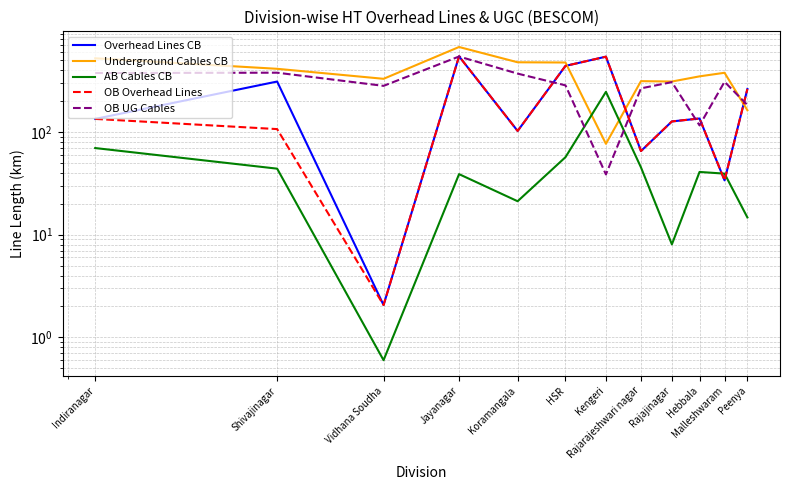

How many lines are shown in the chart?

5